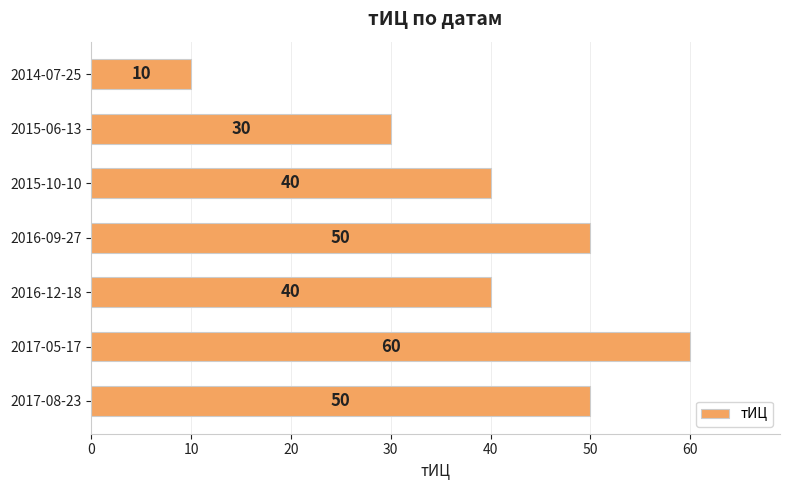

At which category does the chart reach its peak across all series?

2017-05-17